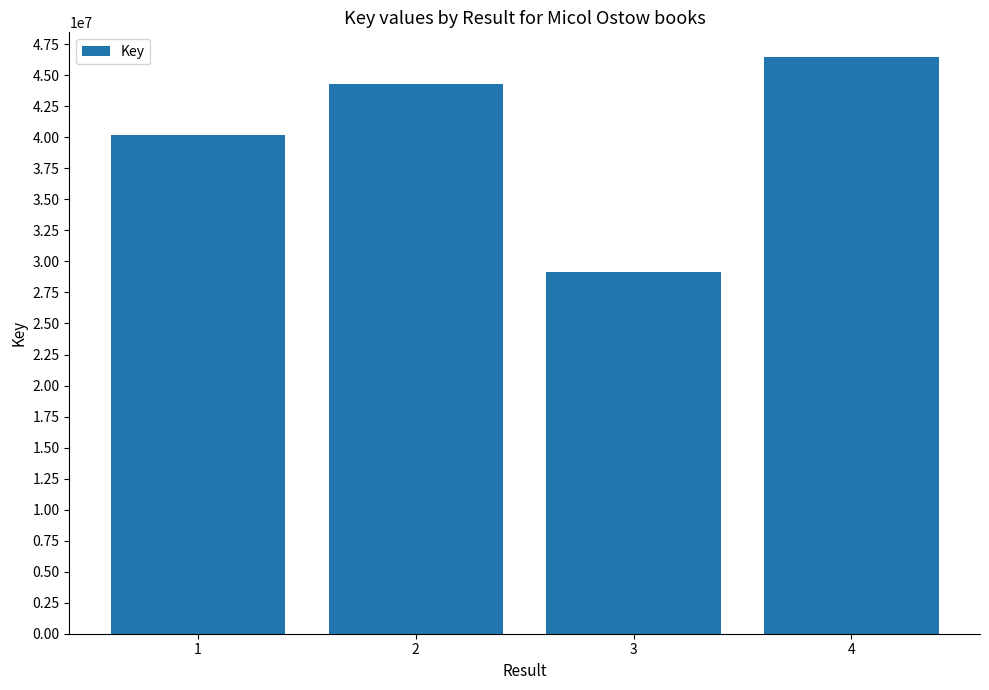

Reading left to right, transcribe all the data shown in this chart.

1=40179977	2=44264203	3=29155147	4=46461442